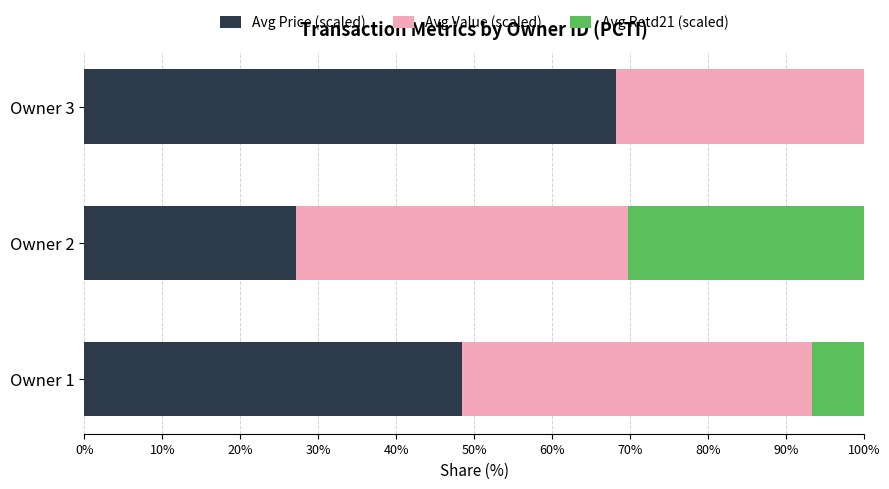

What is the approximate value of Avg Price (scaled) at Owner 1?

48.4